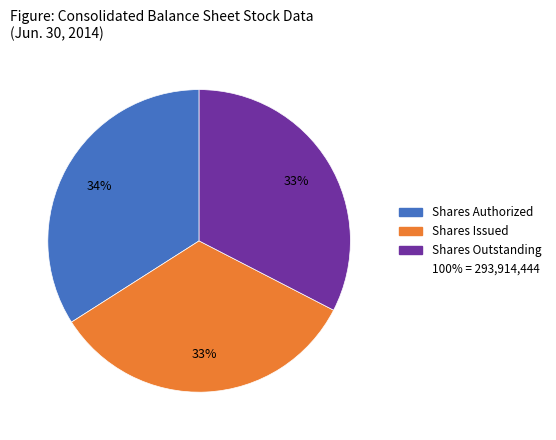

To the nearest percent, what is the difference between the largest and smallest slice percentages?

1%